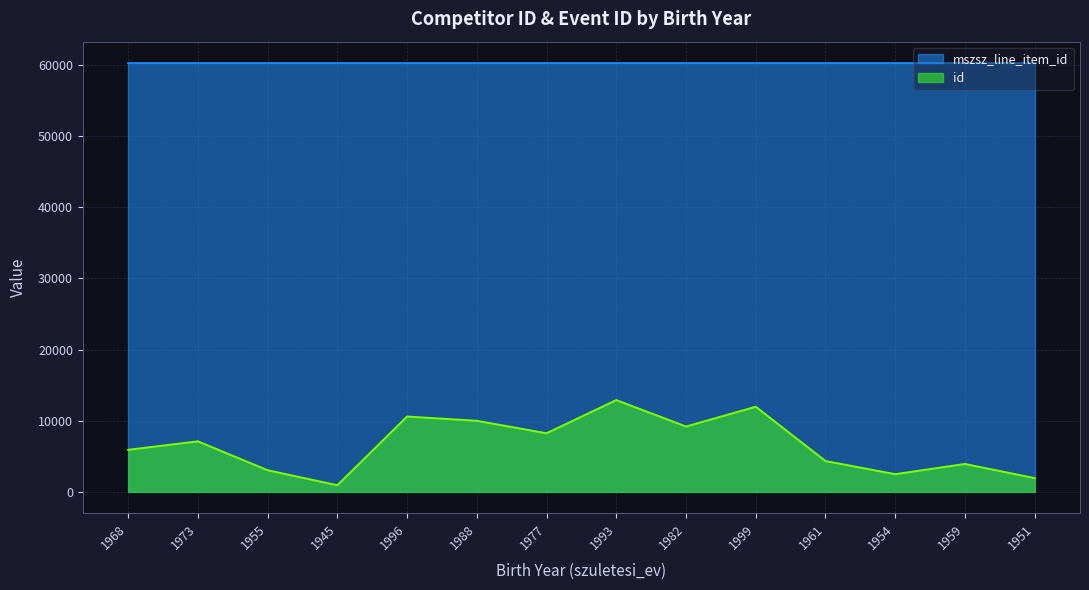

True or false: there are more than 0 points higher than both neighbors.

True